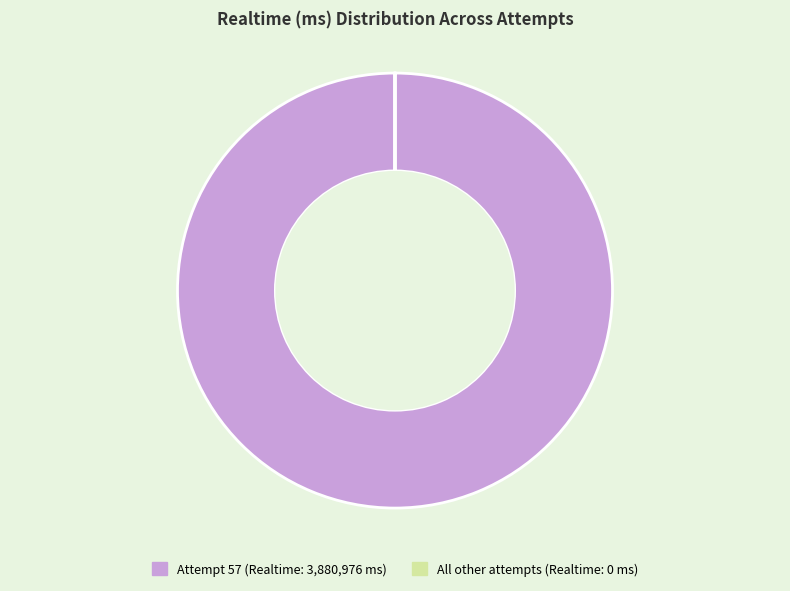

The Attempt 57 (Realtime: 3,880,976 ms) slice represents 100% of the pie. True or false?

True